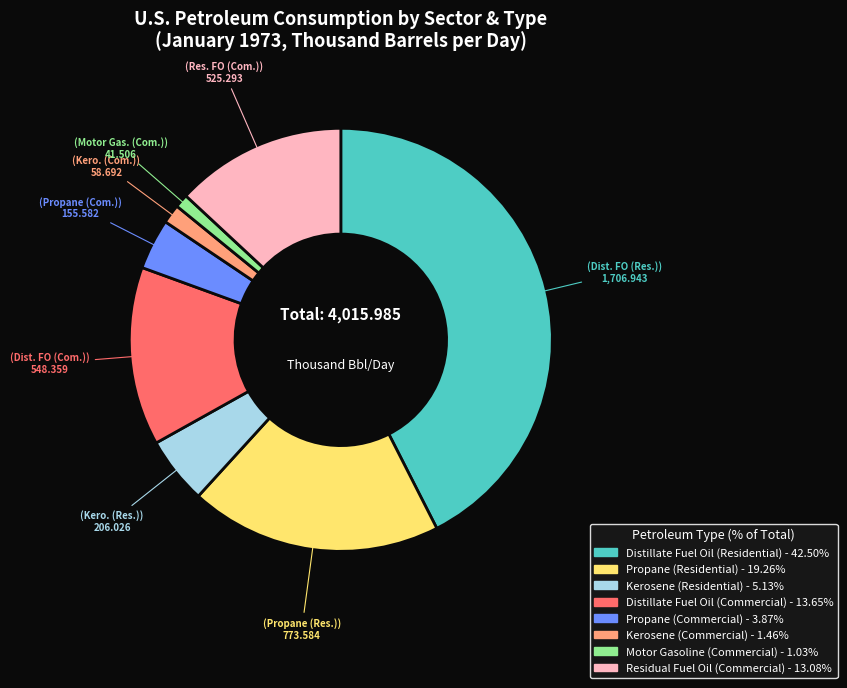

Does Residual Fuel Oil (Commercial) represent more than half of the total?

No